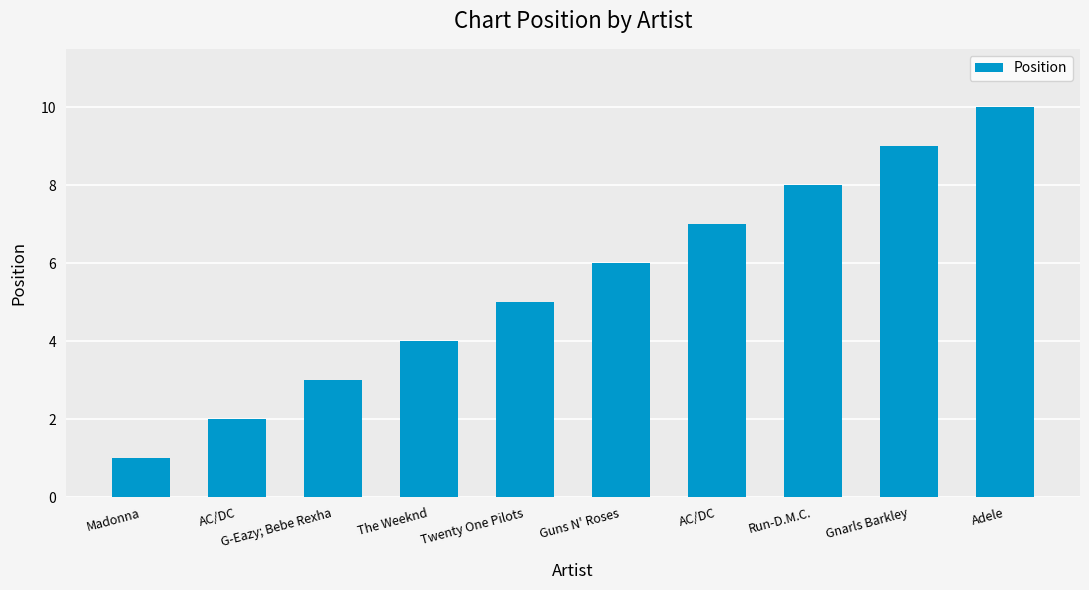

How many categories are shown in the chart?

10